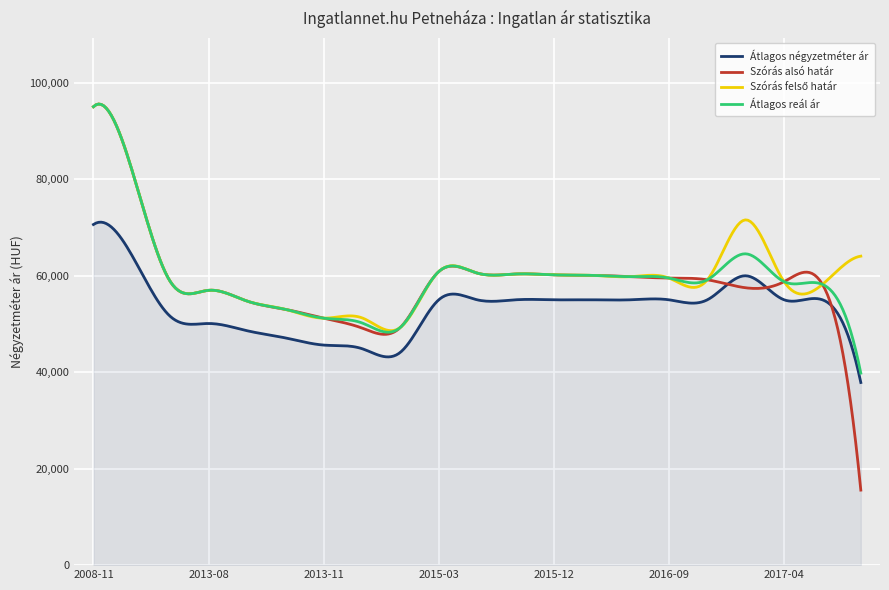

What is the minimum value shown in the chart?

15552.0